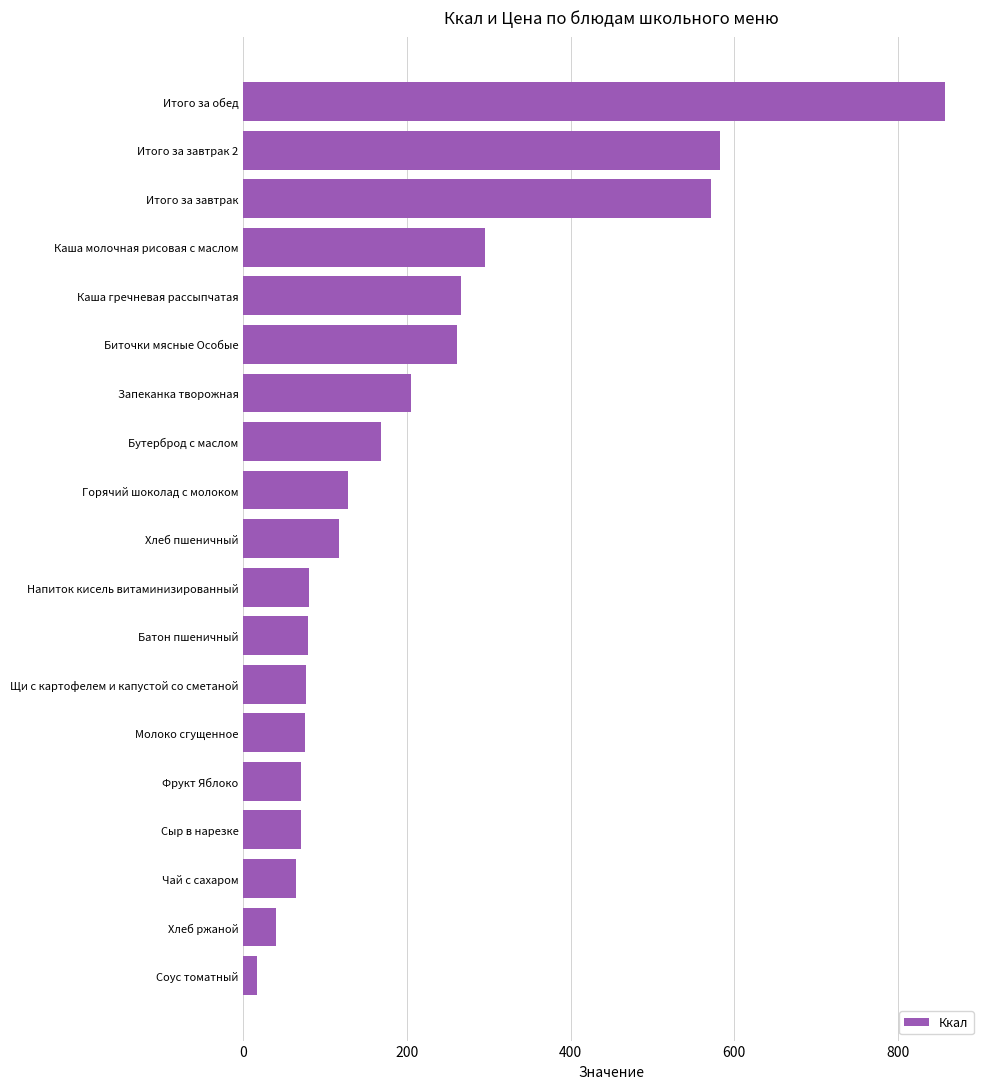

What is the approximate value at Итого за завтрак 2?

583.2